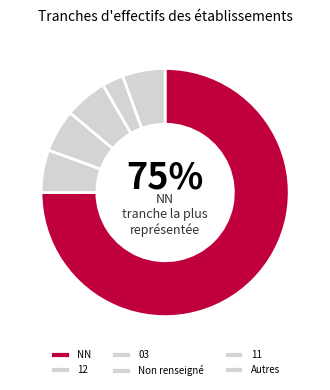

How many slices are in this pie chart?

6